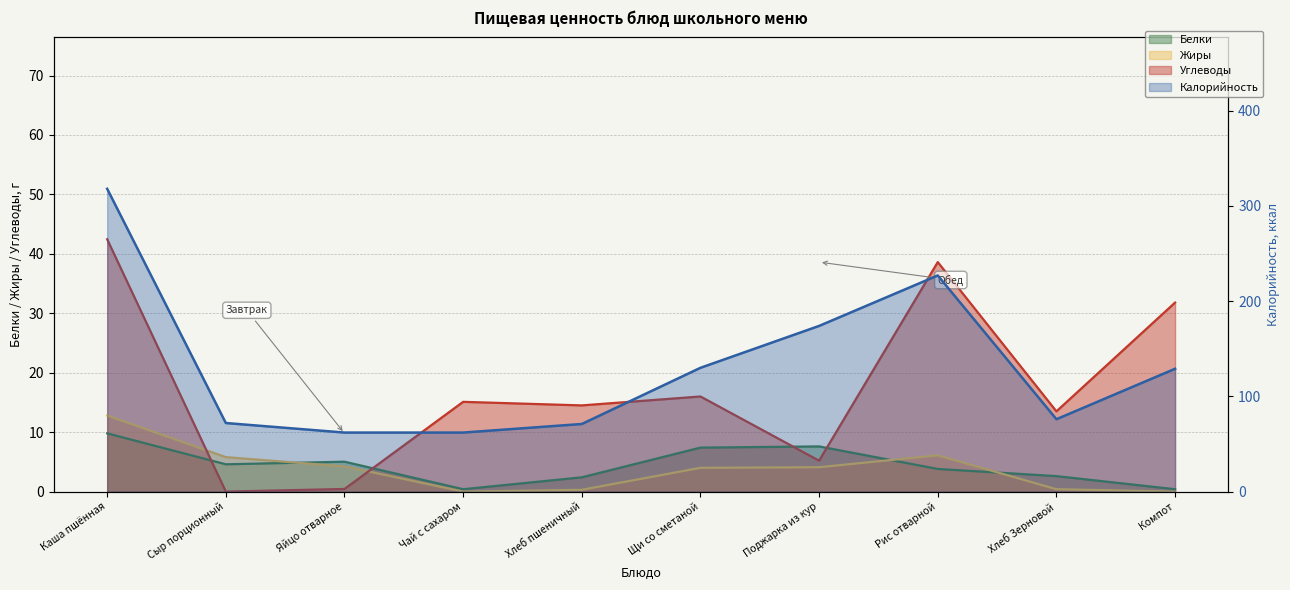

How many interior local valleys does the Калорийность series have?

1